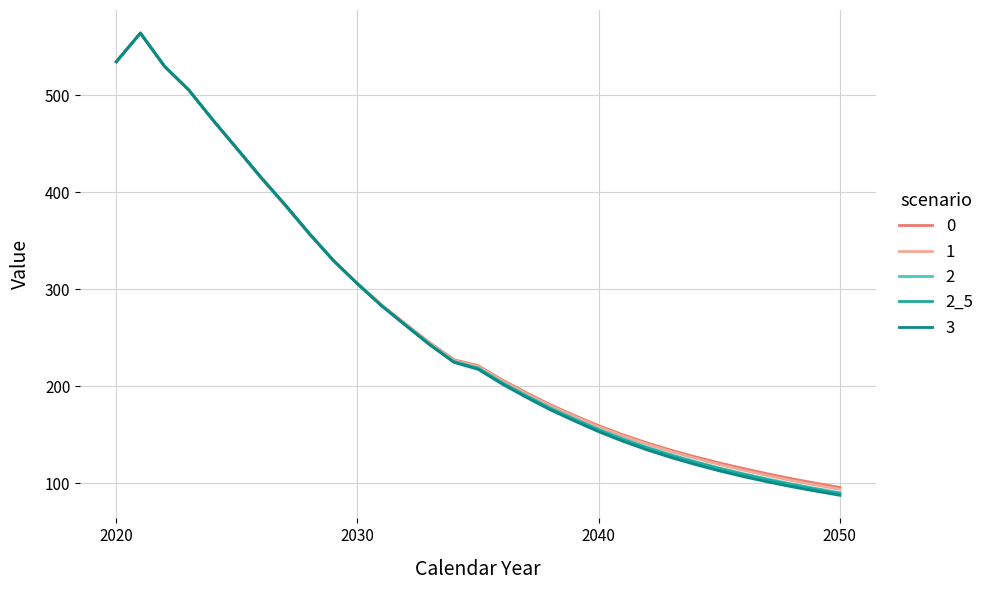

Which series has the widest spread of values?

3